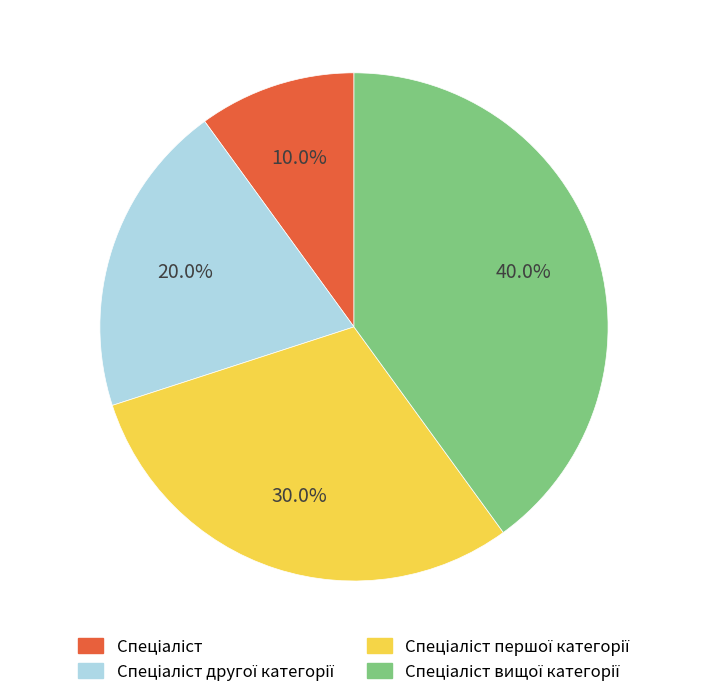

Is there a majority slice in this chart?

No